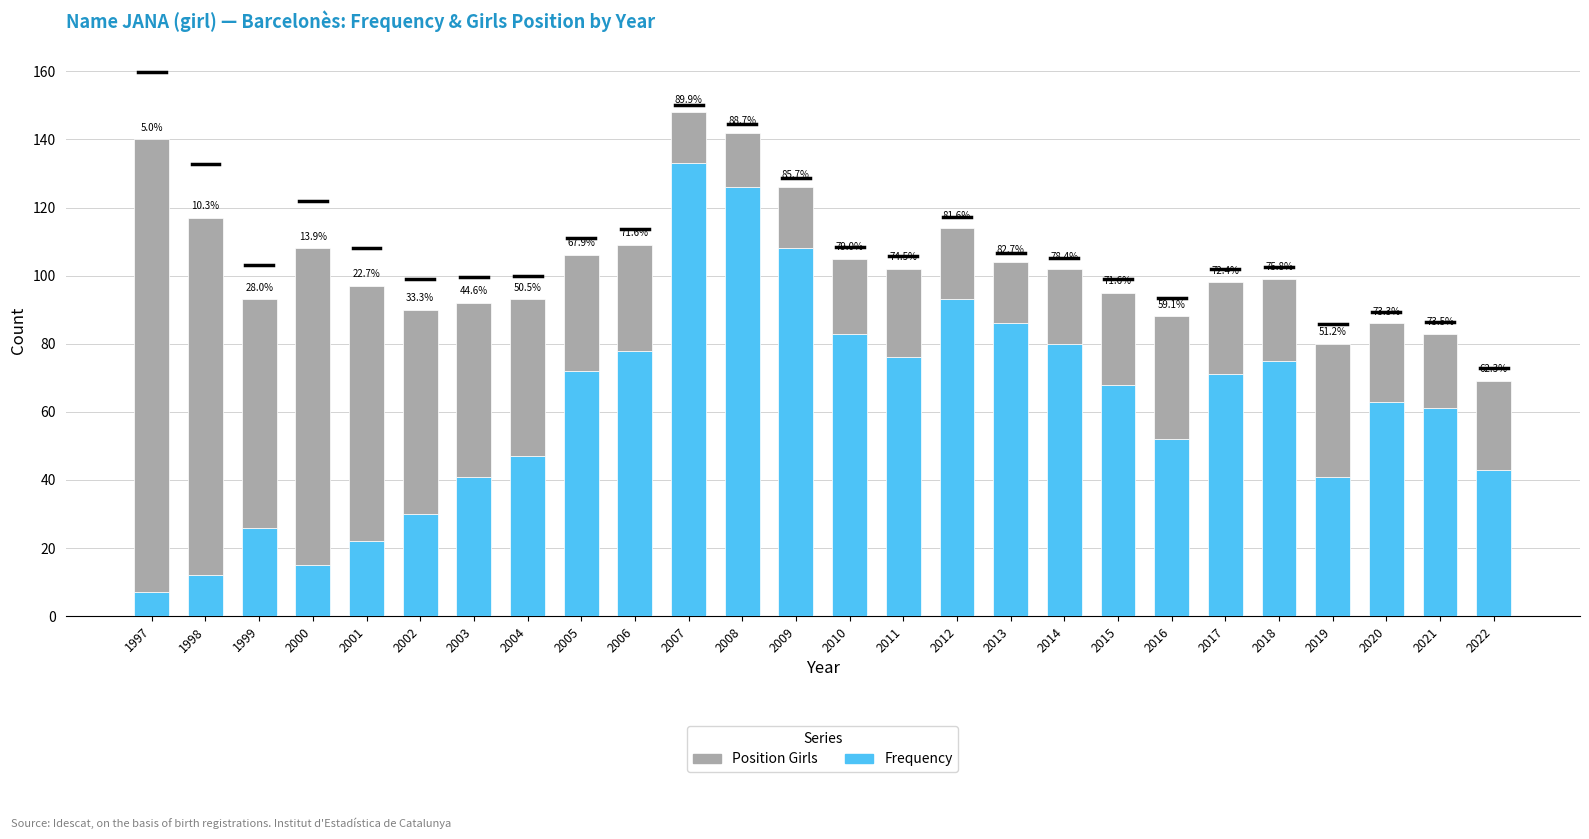

At which label does Position Girls reach its minimum?

2007